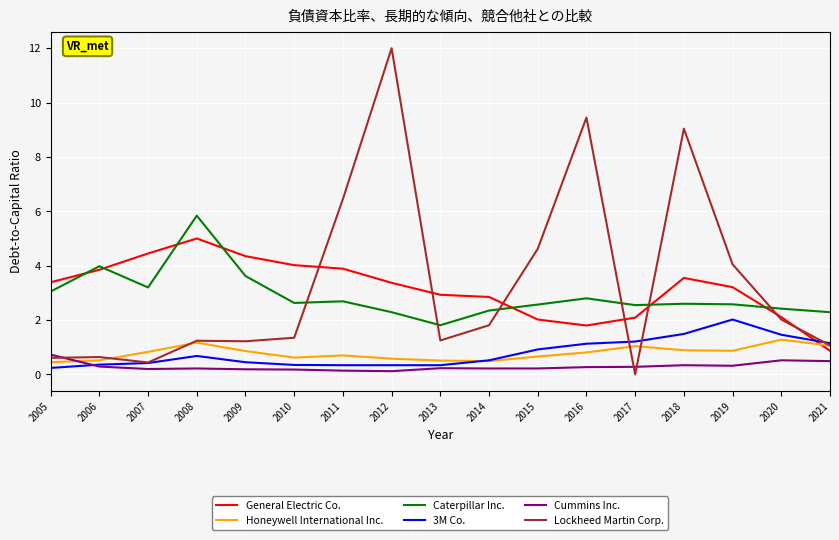

What is the highest value of the Caterpillar Inc. series?

5.8